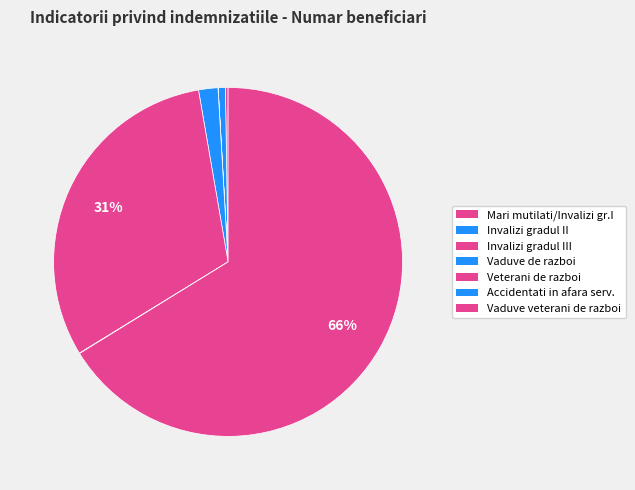

Which category accounts for the majority?

Vaduve de veterani de razboi